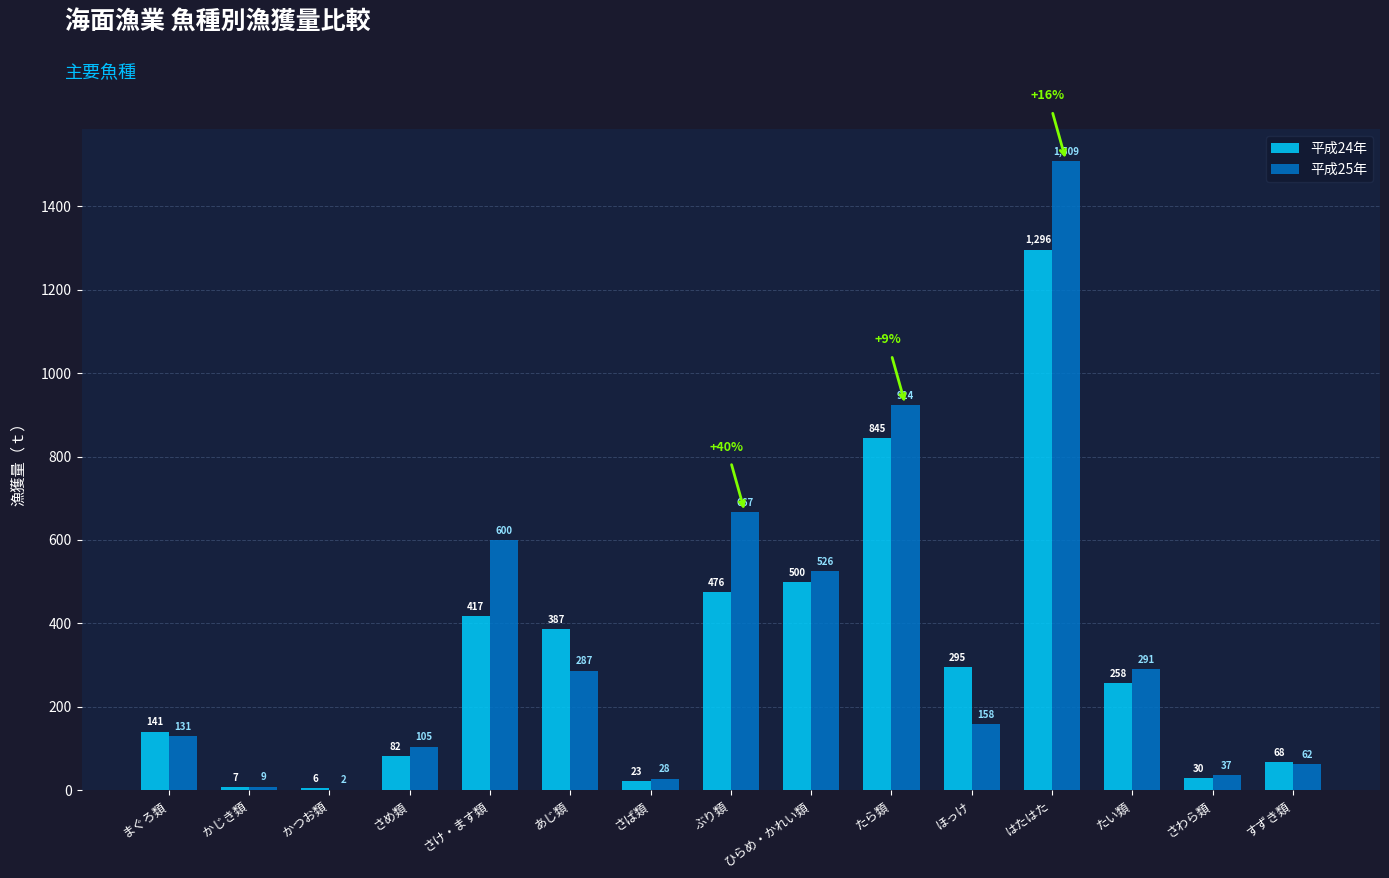

At which category is the sum across all series the highest?

はたはた